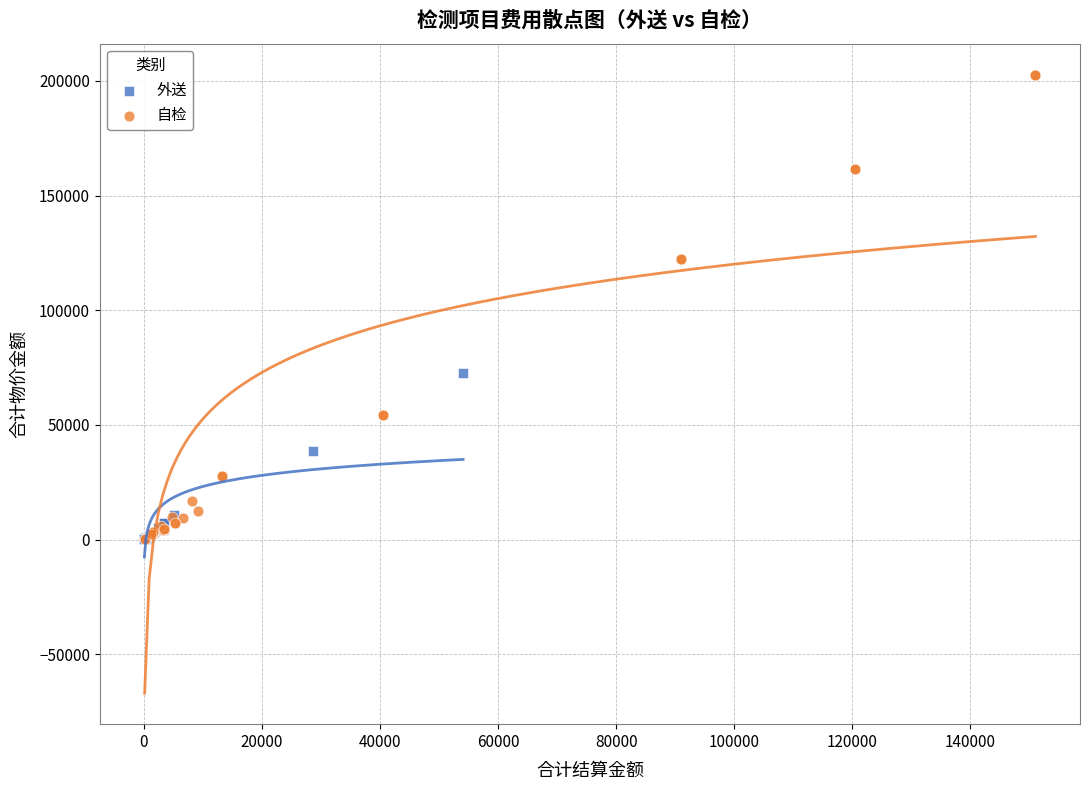

Which series has the widest spread of Y values?

自检